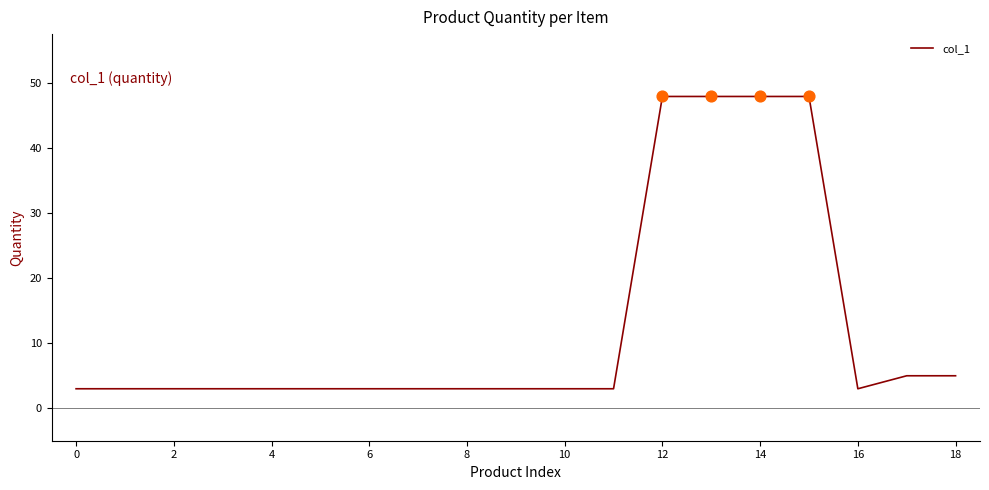

What is the smallest value displayed?

3